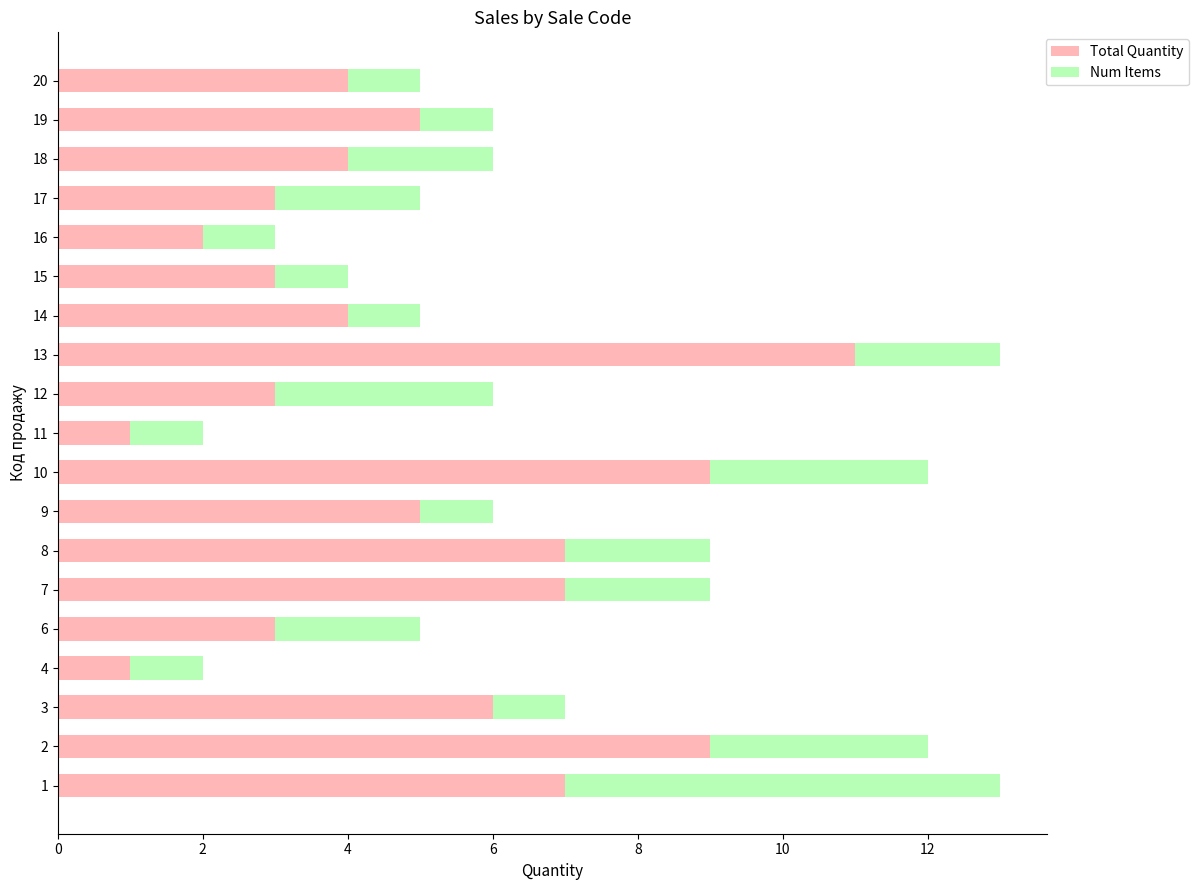

What is the highest value of the Total Quantity series?

11